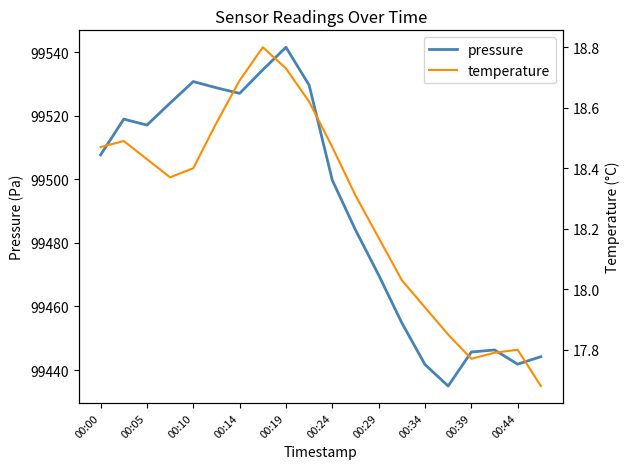

What value does the pressure series have at 00:34?

99441.7